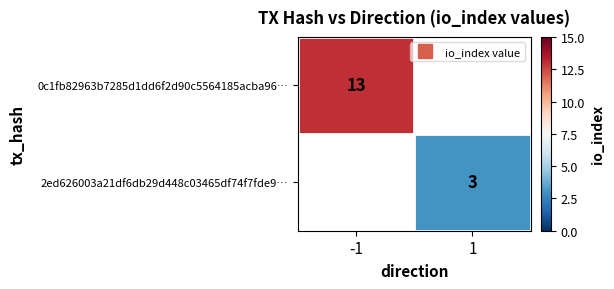

Which category has the lowest value in the 0c1fb82963b7285d1dd6f2d90c5564185acba96… series?

-1